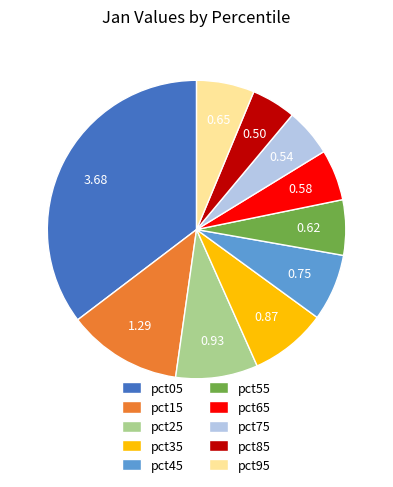

Between pct25 and pct75, which is larger?

pct25